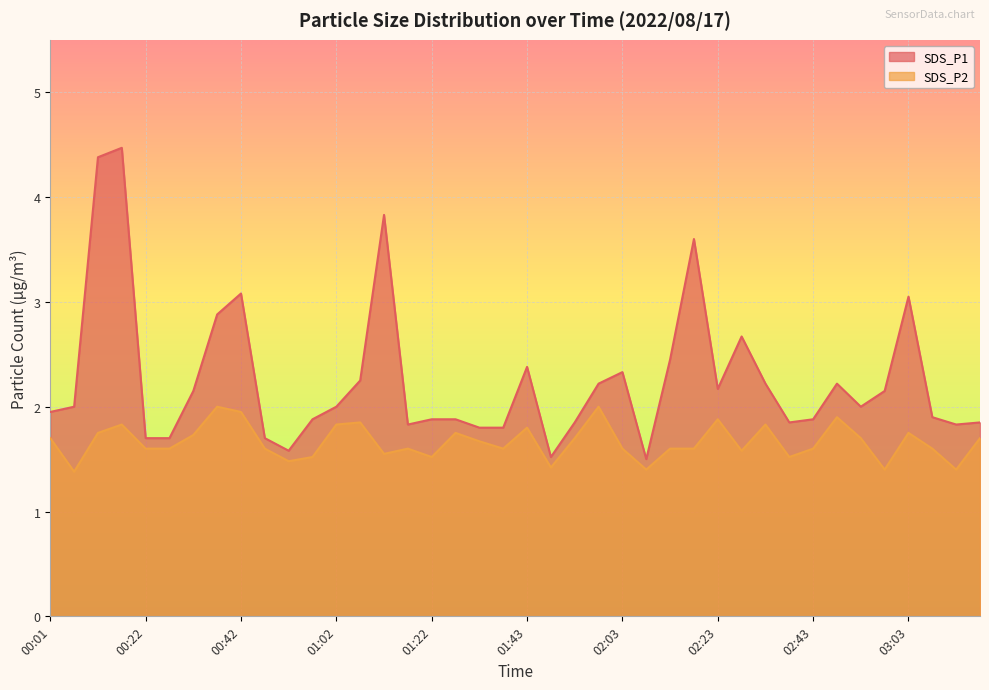

List the series in order of their overall mean, lowest first.

SDS_P2, SDS_P1